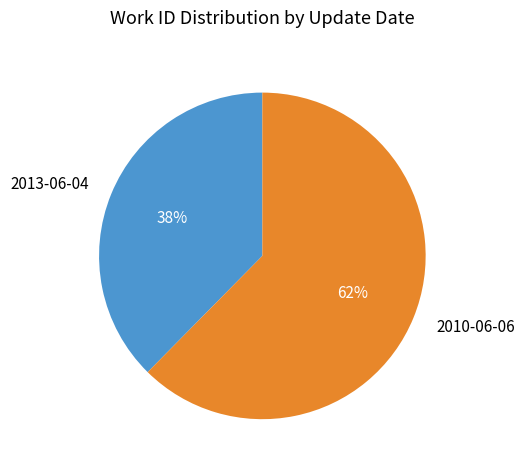

Count the number of slices in the pie.

2